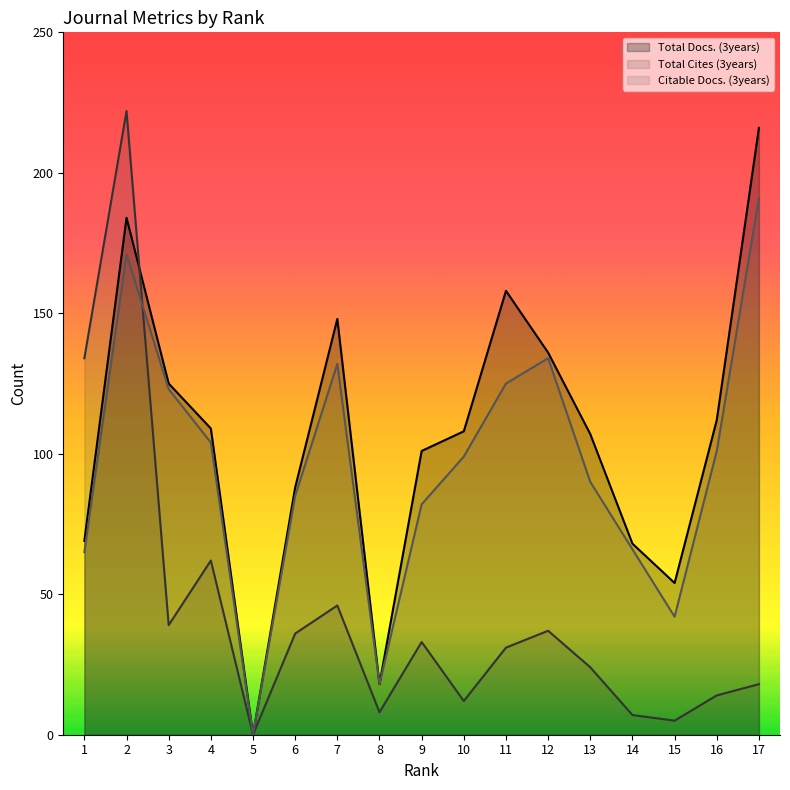

What is the value of the Total Docs. (3years) point at the 13th from the left?

107